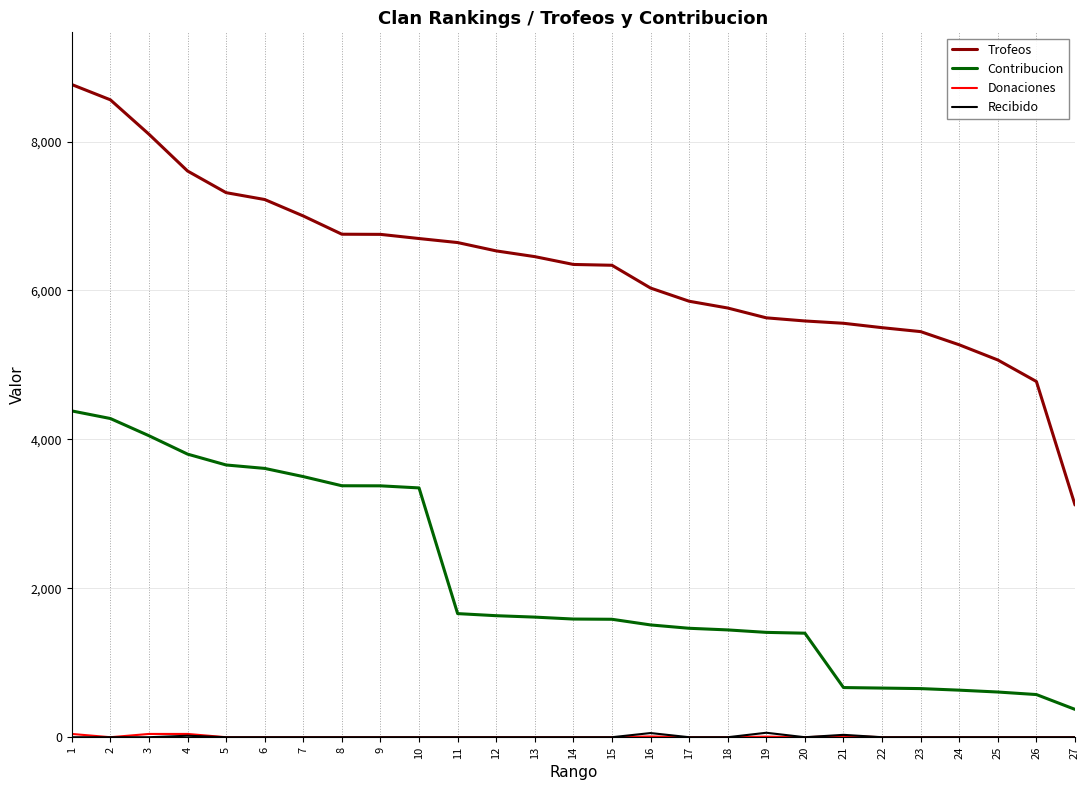

What is the maximum value for Trofeos?

8765